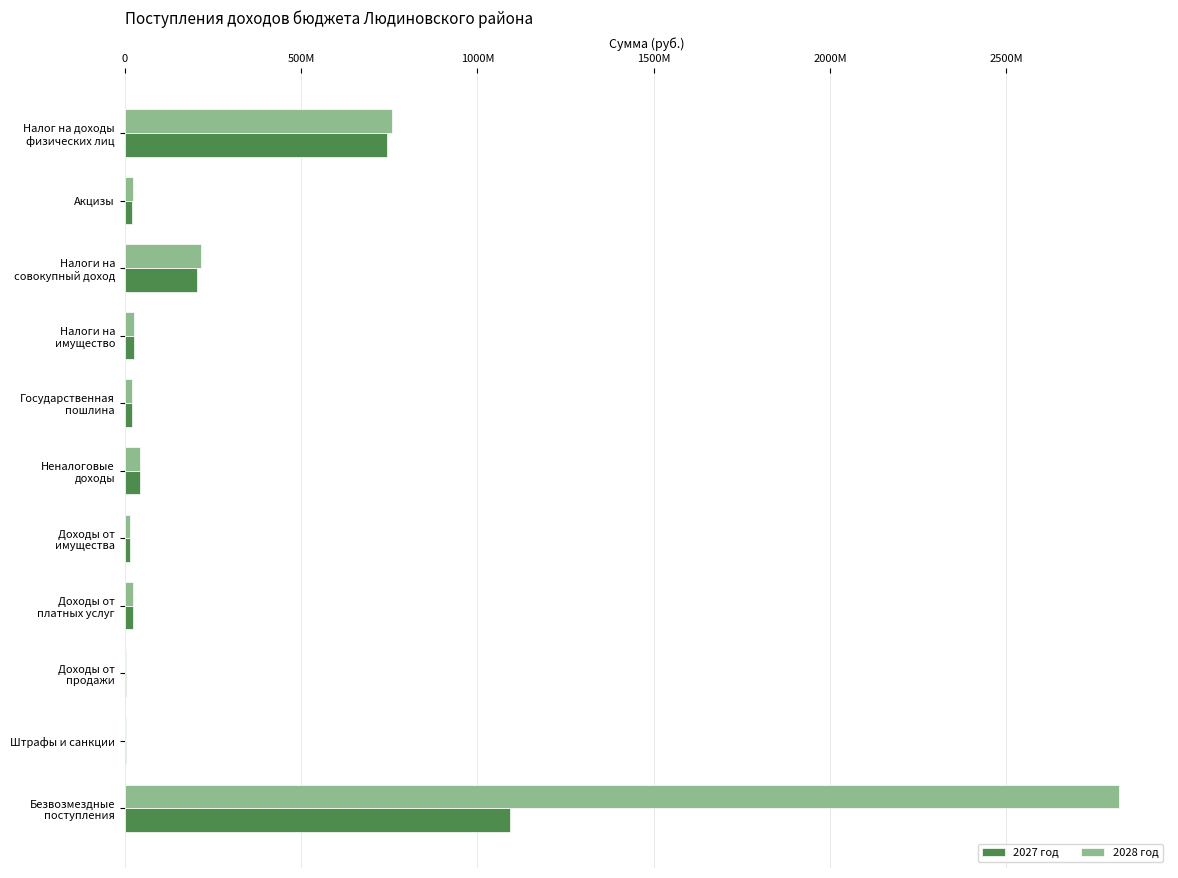

Which series has the largest total across all categories?

2028 год